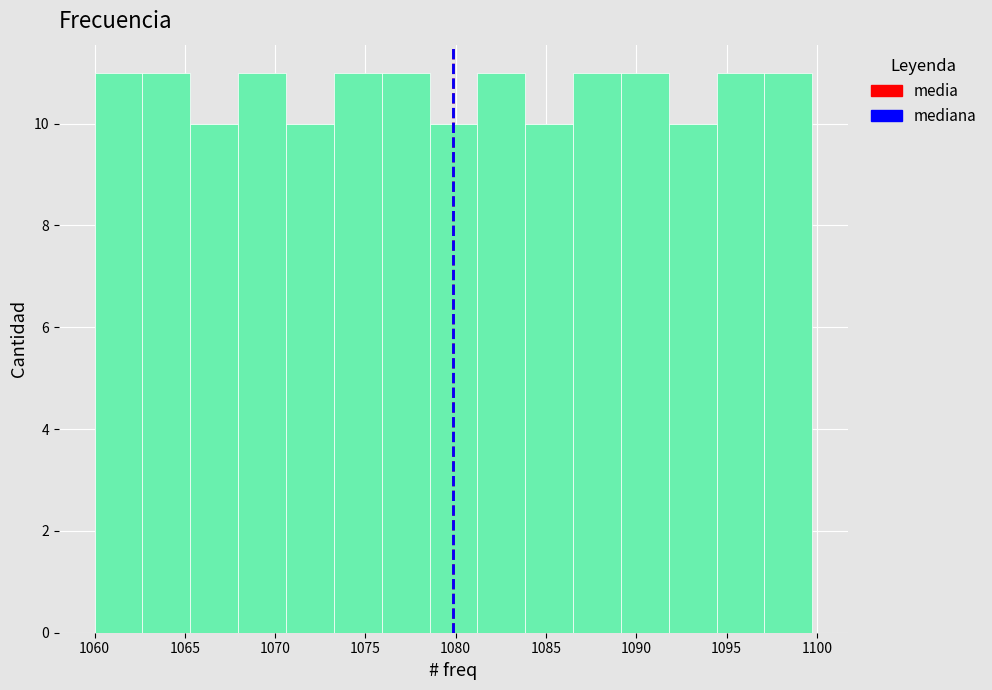

What is the height of the bar covering 1094.45 to 1097.10 on the x-axis? Neither the bar edges nor the heights are printed on the chart, so give them approximately, as read against the axes.

11